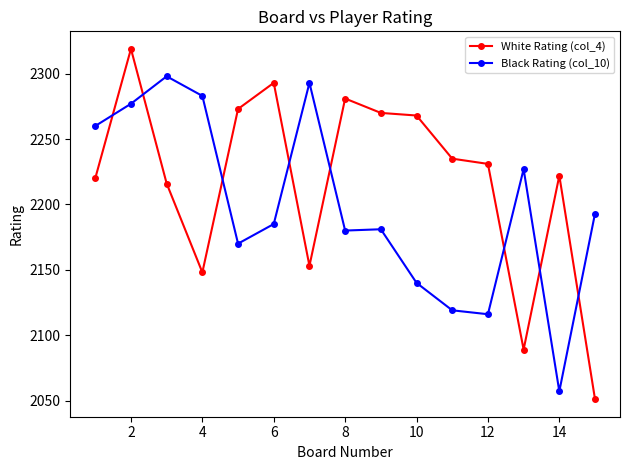

Count the number of data series in this chart.

2